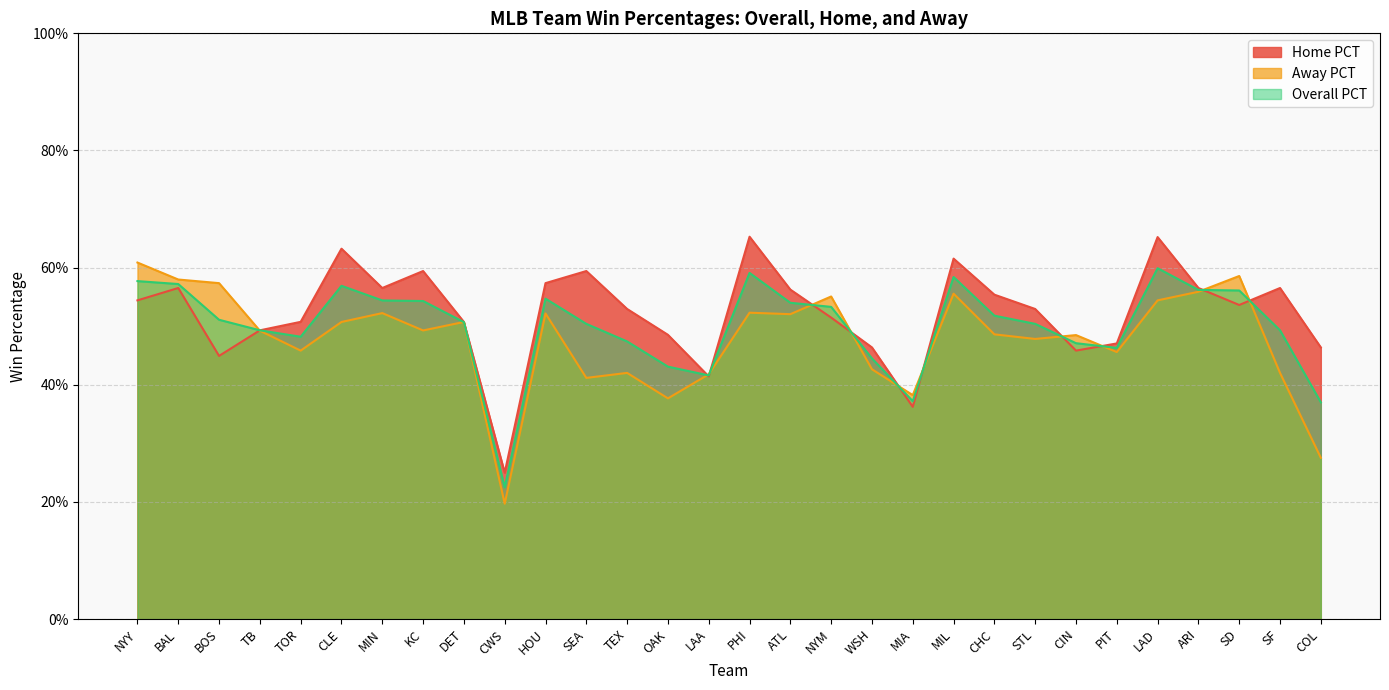

Count the number of categories in the chart.

30